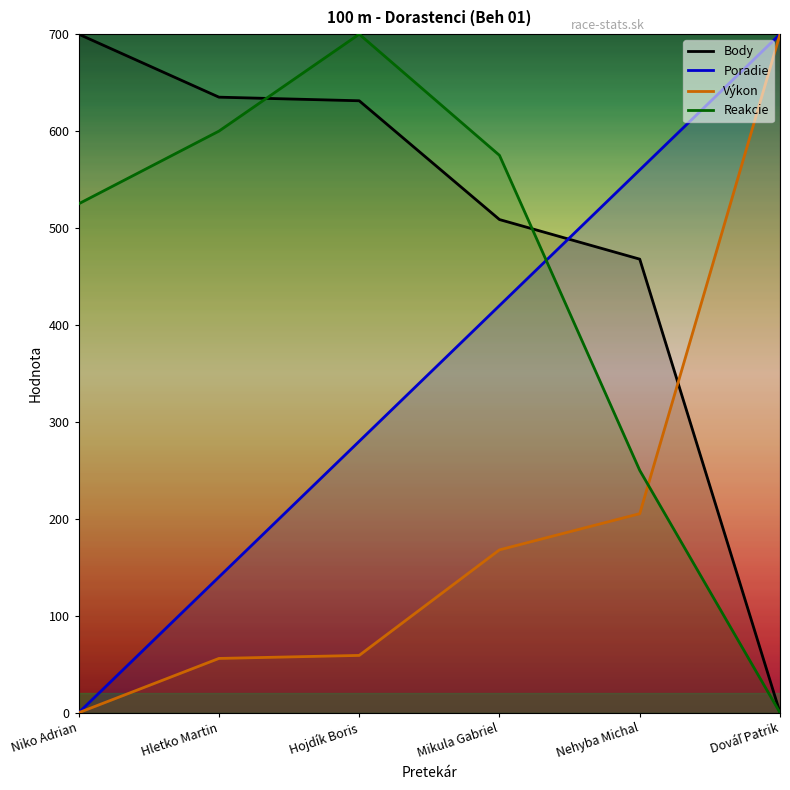

How many values in the Reakcie series exceed 575?

3